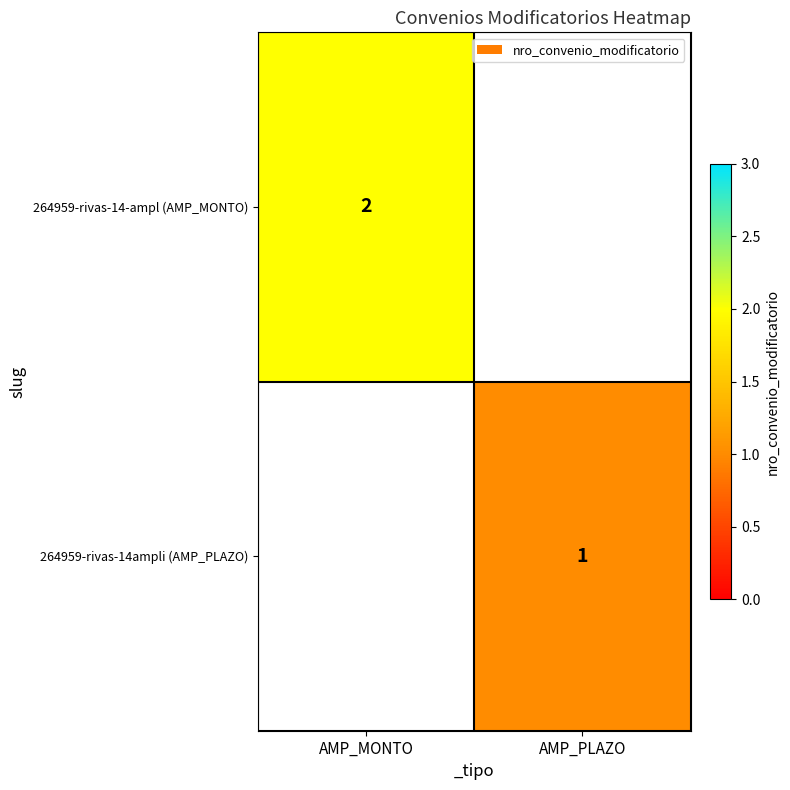

What is the minimum value shown in the chart?

1.0